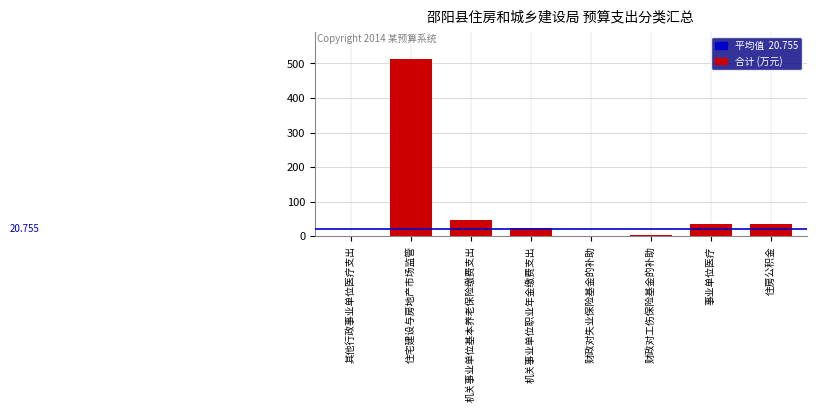

Between 住宅建设与房地产市场监管 and 财政对失业保险基金的补助, which is larger?

住宅建设与房地产市场监管